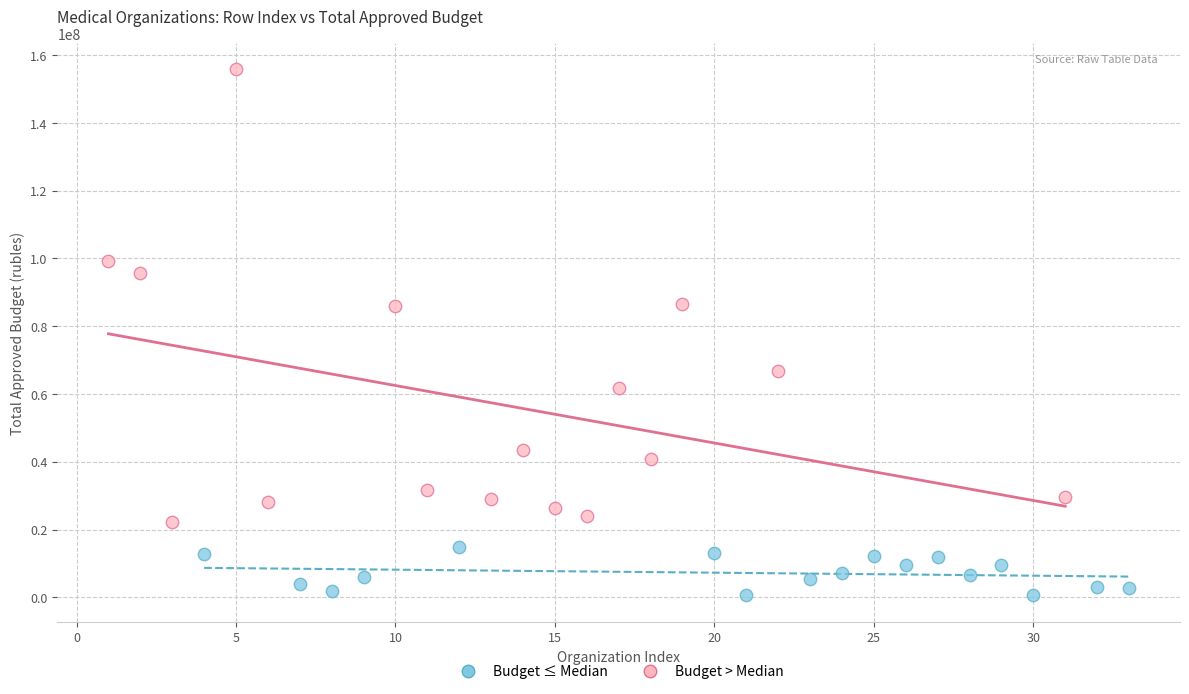

Which series reaches the maximum Y coordinate?

Budget > Median